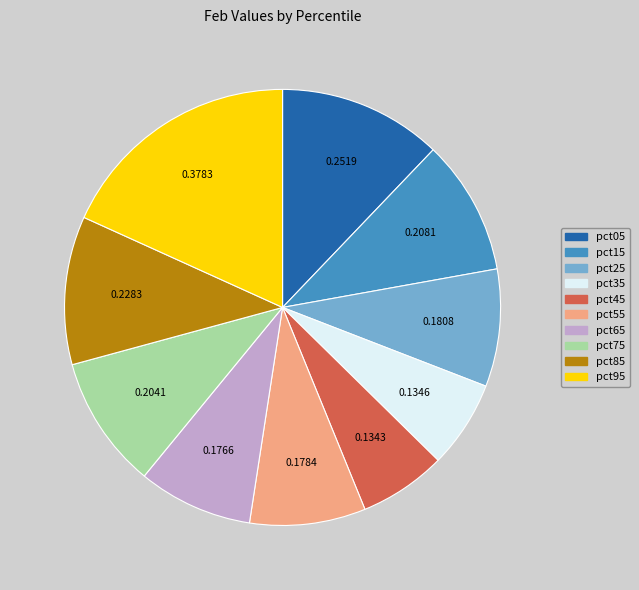

Count the number of slices in the pie.

10